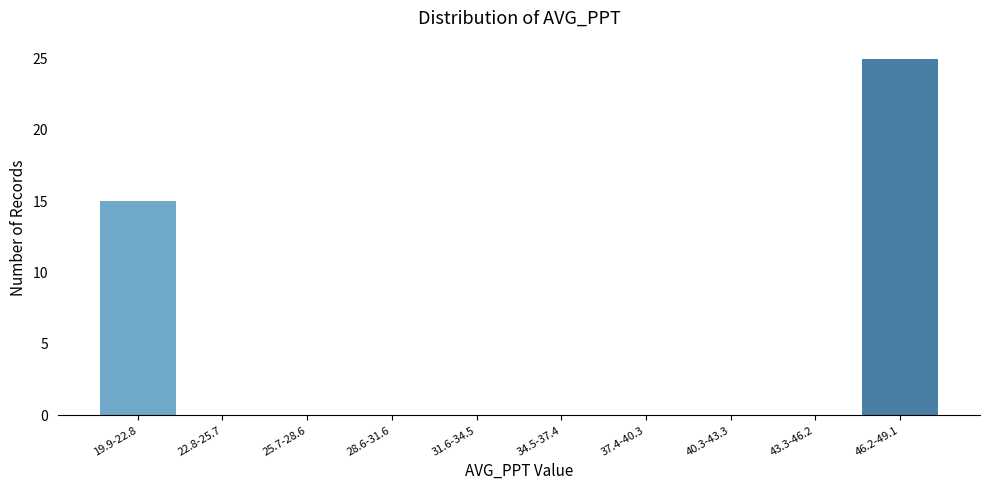

Reading right to left, extract all data points from this chart.

46.2-49.1=25	43.3-46.2=0	40.3-43.3=0	37.4-40.3=0	34.5-37.4=0	31.6-34.5=0	28.6-31.6=0	25.7-28.6=0	22.8-25.7=0	19.9-22.8=15